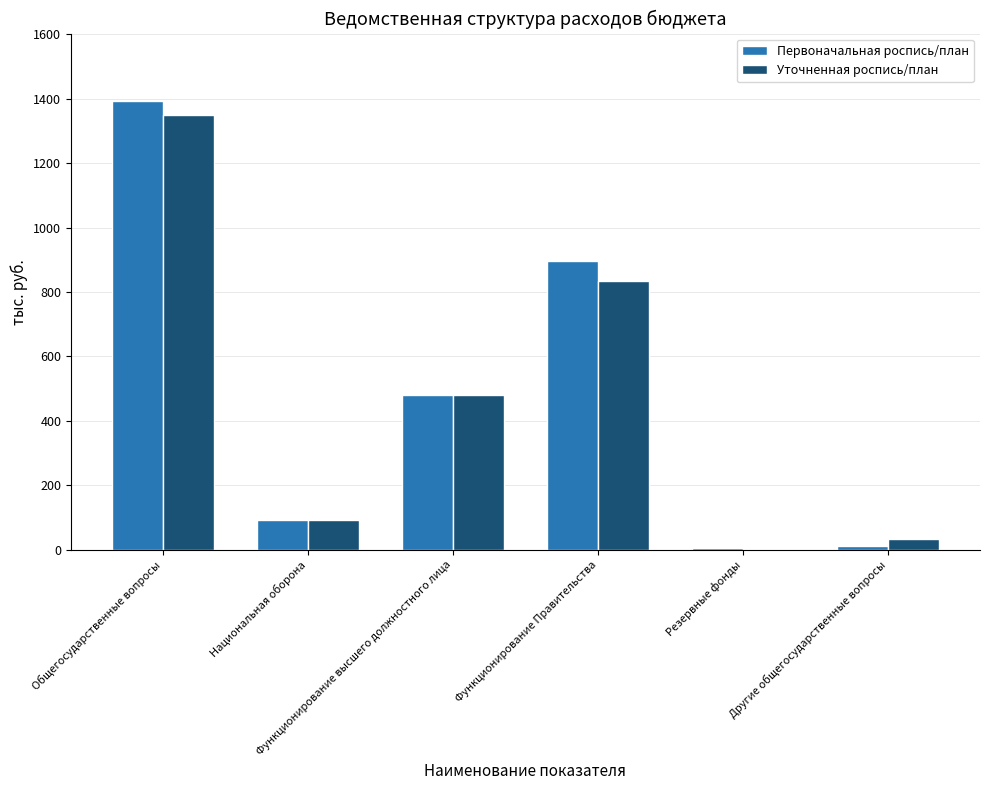

What is the highest value of the Первоначальная роспись/план series?

1392.7